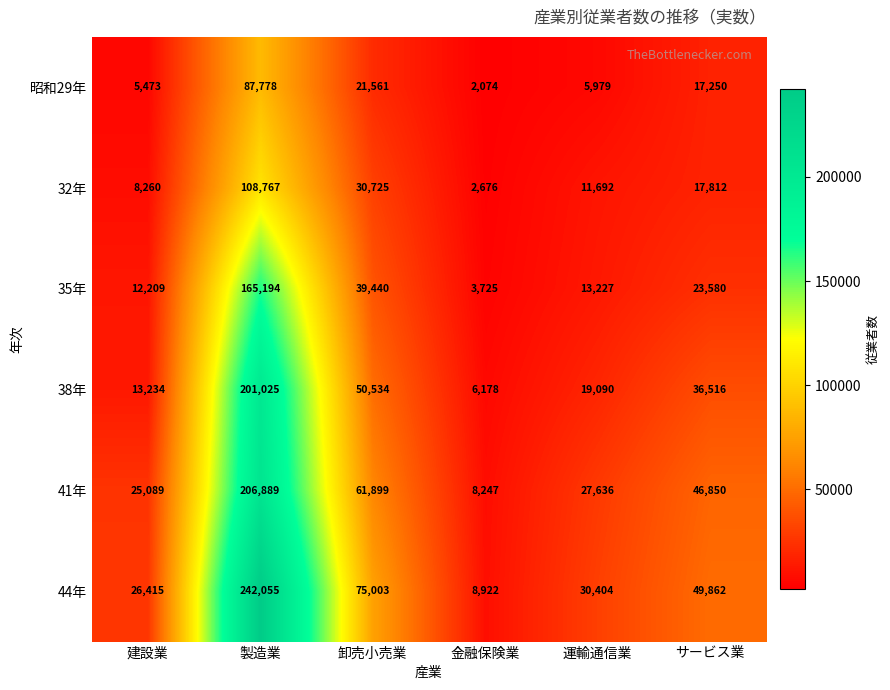

What is the difference between the maximum and minimum values in the 44年 series?

233133